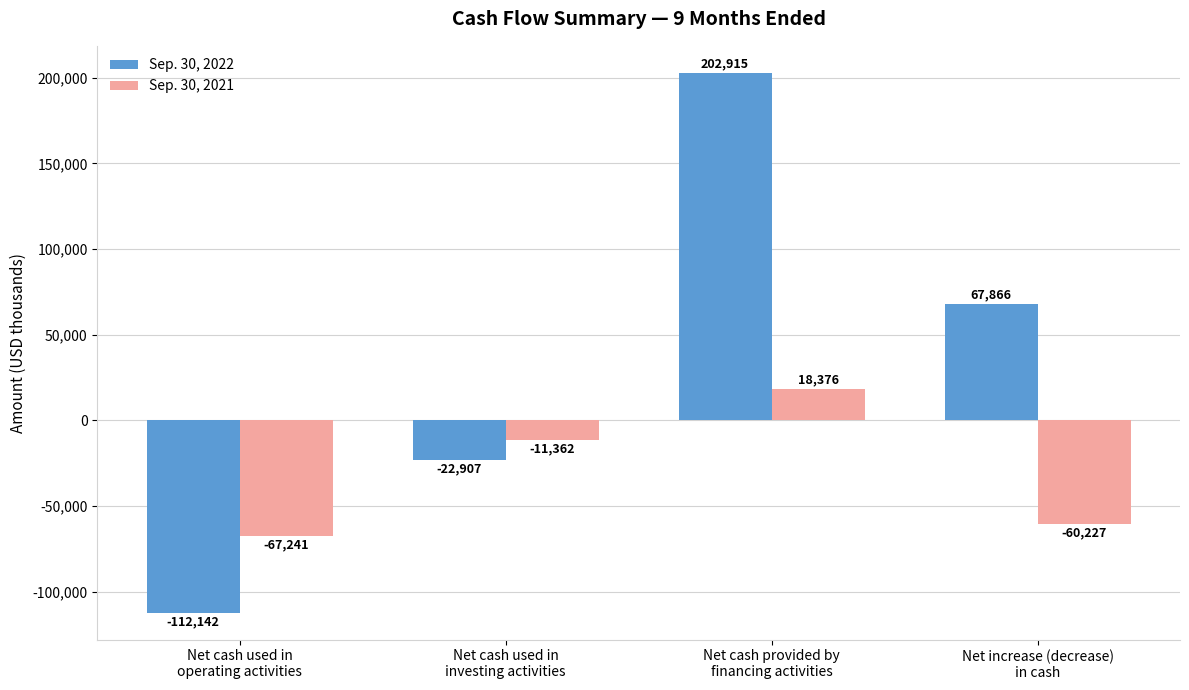

What is the value of the Sep. 30, 2022 bar at the 4th from the left?

67866